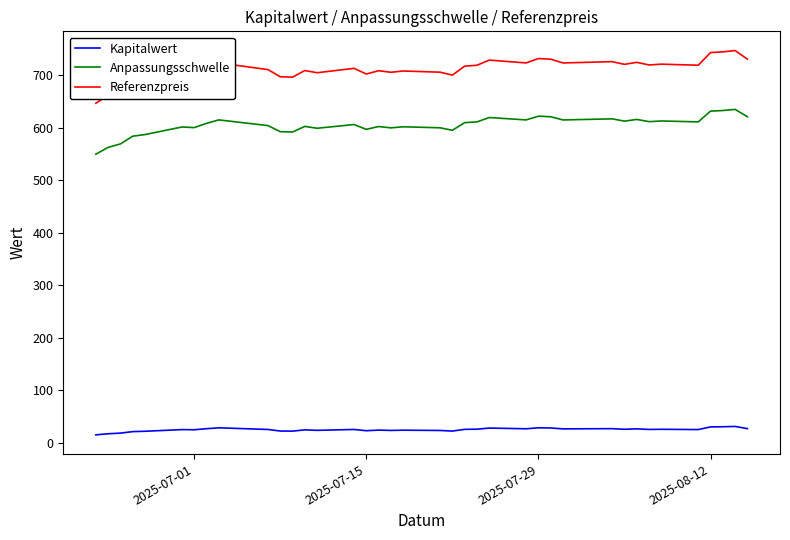

True or false: Referenzpreis and Anpassungsschwelle intersect in this chart.

False